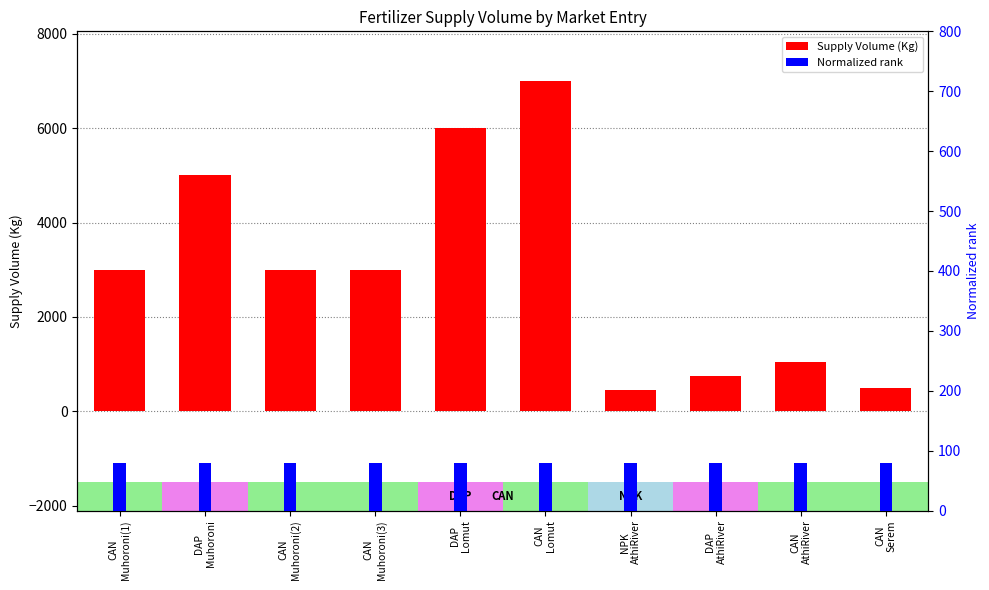

What is the maximum value shown in the chart?

7000